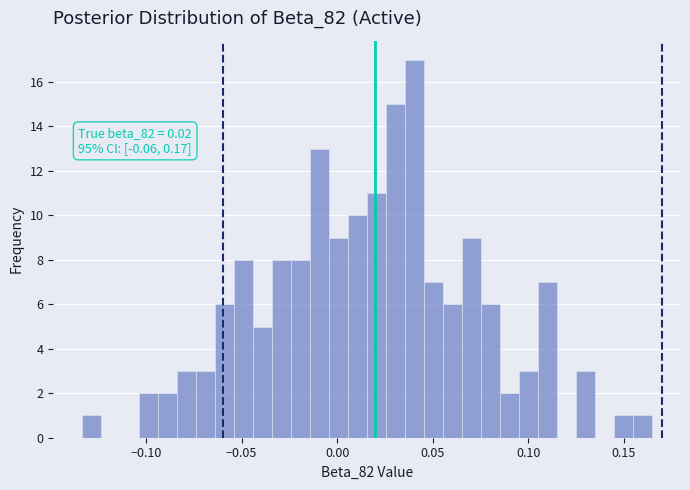

Around what value on the x-axis is the tallest bar? Give the approximate position of its centre, as read against the axis.

0.040